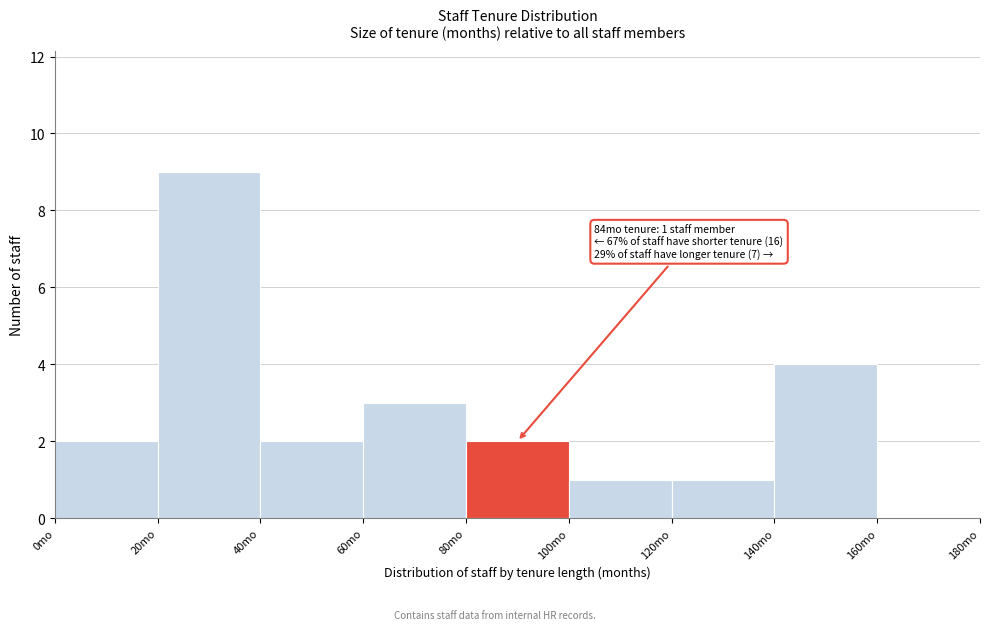

Over which range of the x-axis is the bar tallest?

20 to 40